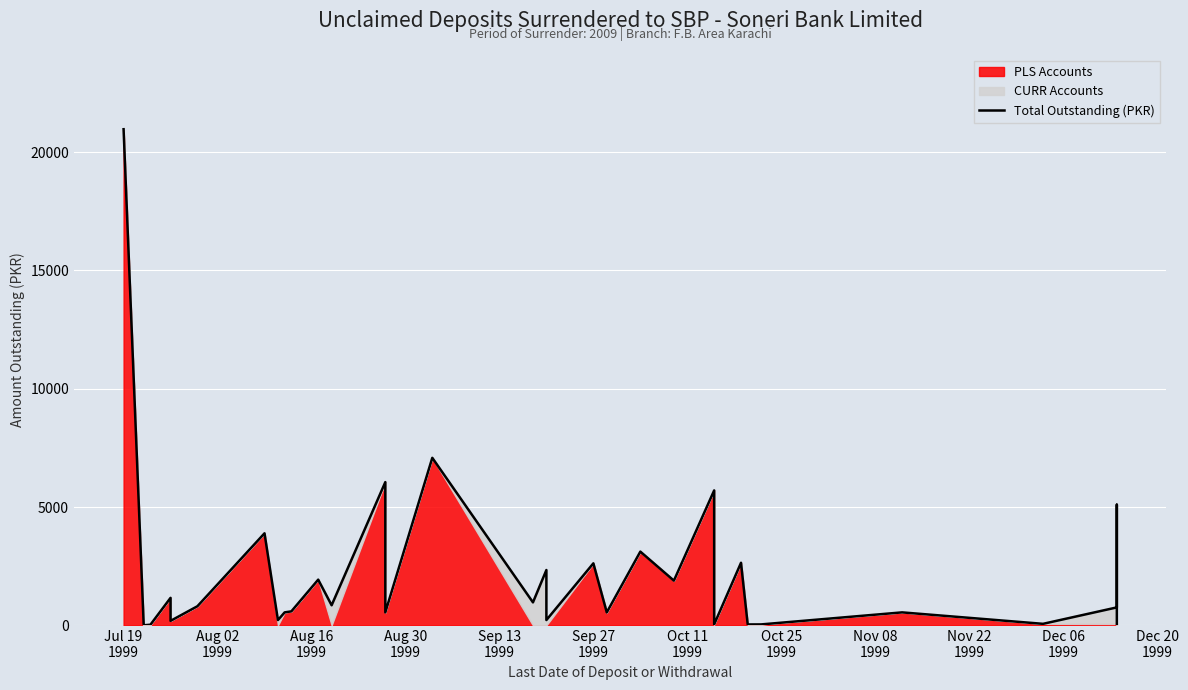

Reading left to right, transcribe all the data shown in this chart.

20966.8	4.5	28.6	1164.0	191.1	808.7	3891.3	225.0	549.6	592.6	1932.8	850.0	6053.9	549.6	7080.0	972.0	2339.0	575.0	225.0	2621.8	549.6	3117.2	1891.7	5702.9	42.2	2645.5	2645.5	39.4	41.4	549.6	65.6	759.5	5100.0	0.0